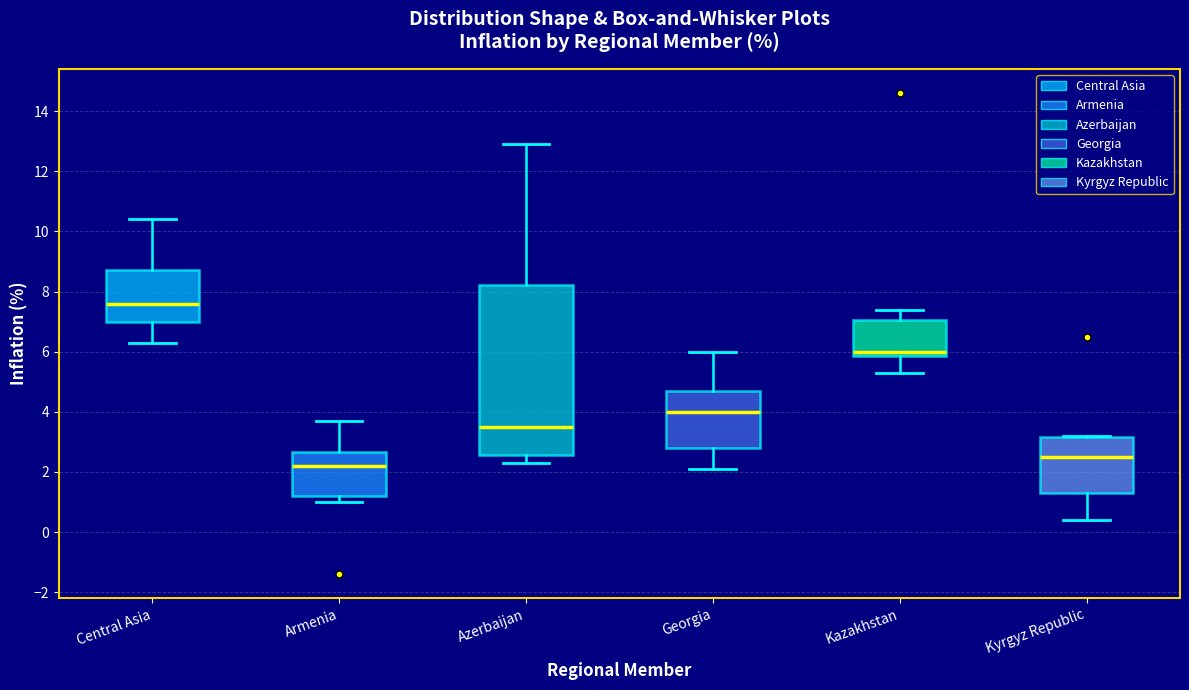

Reading left to right, read every box against the y-axis: the position of its median line, the range the box covers, and the ends of its whiskers. The values are not printed on the chart, so give them approximately, as read against the axis.

Central Asia: median 7.6, box 7.0 to 8.8, whiskers 6.4 to 10.4
Armenia: median 2.2, box 1.2 to 2.6, whiskers 1.0 to 3.8
Azerbaijan: median 3.6, box 2.6 to 8.2, whiskers 2.4 to 13.0
Georgia: median 4.0, box 2.8 to 4.8, whiskers 2.2 to 6.0
Kazakhstan: median 6.0, box 5.8 to 7.0, whiskers 5.4 to 7.4
Kyrgyz Republic: median 2.6, box 1.4 to 3.2, whiskers 0.4 to 3.2